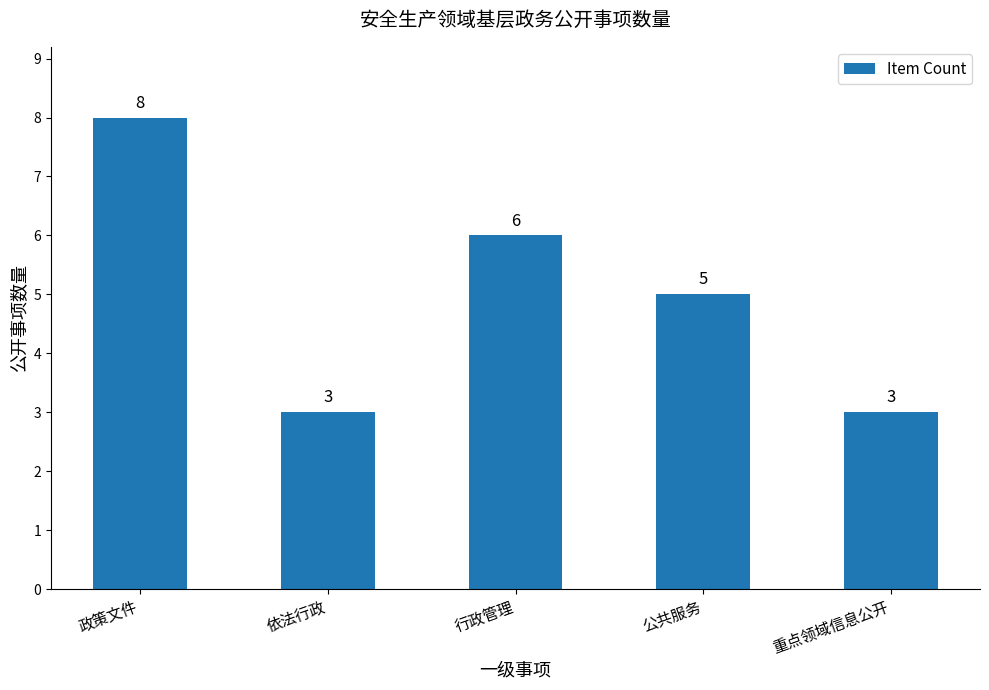

What is the difference between the values at 公共服务 and 行政管理?

1